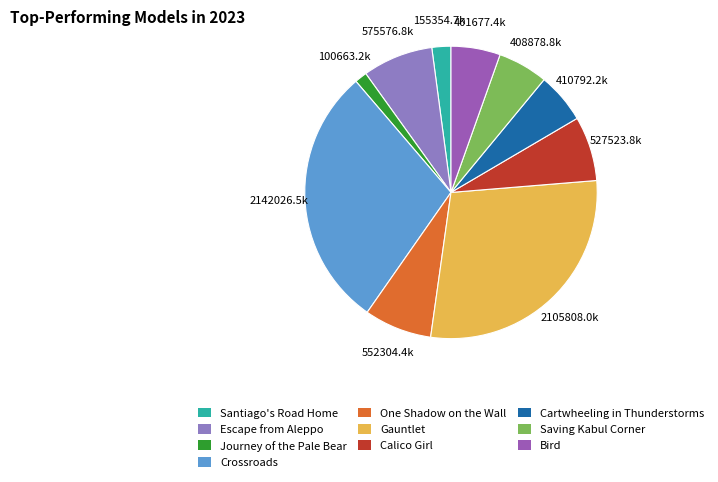

To the nearest percent, what is the difference between the Crossroads and Bird slice percentages?

24%